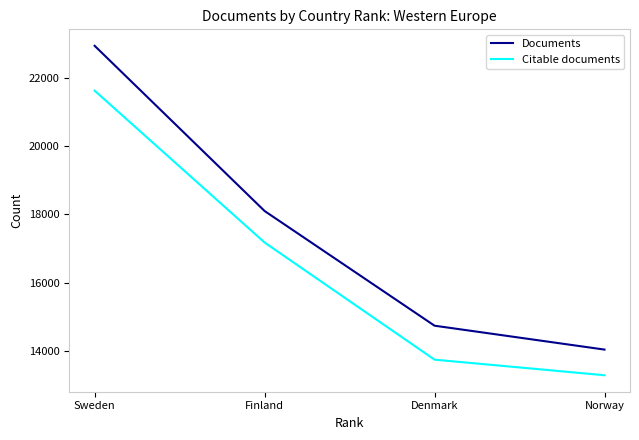

True or false: Citable documents and Documents intersect in this chart.

False